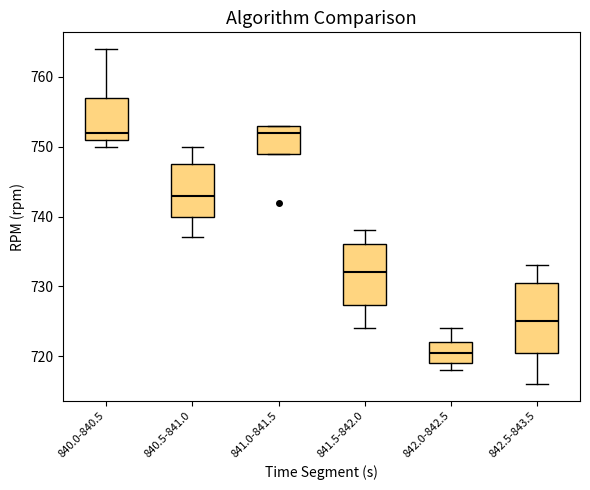

Where does the upper whisker of the box for 841.5-842.0 end on the y-axis? The values are not printed on the chart, so give them approximately, as read against the axis.

738